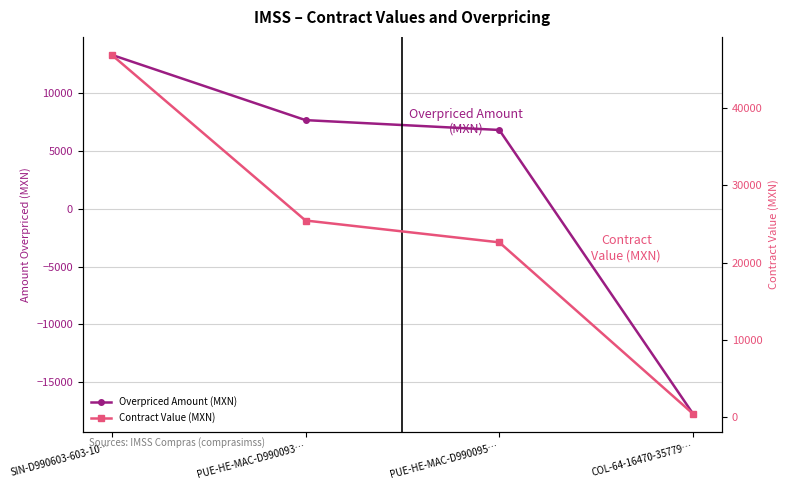

Rank the categories by contracts.items.valueMxIMSS value from highest to lowest.

SIN-D990603-603-10…, PUE-HE-MAC-D990093…, PUE-HE-MAC-D990095…, COL-64-16470-35779…